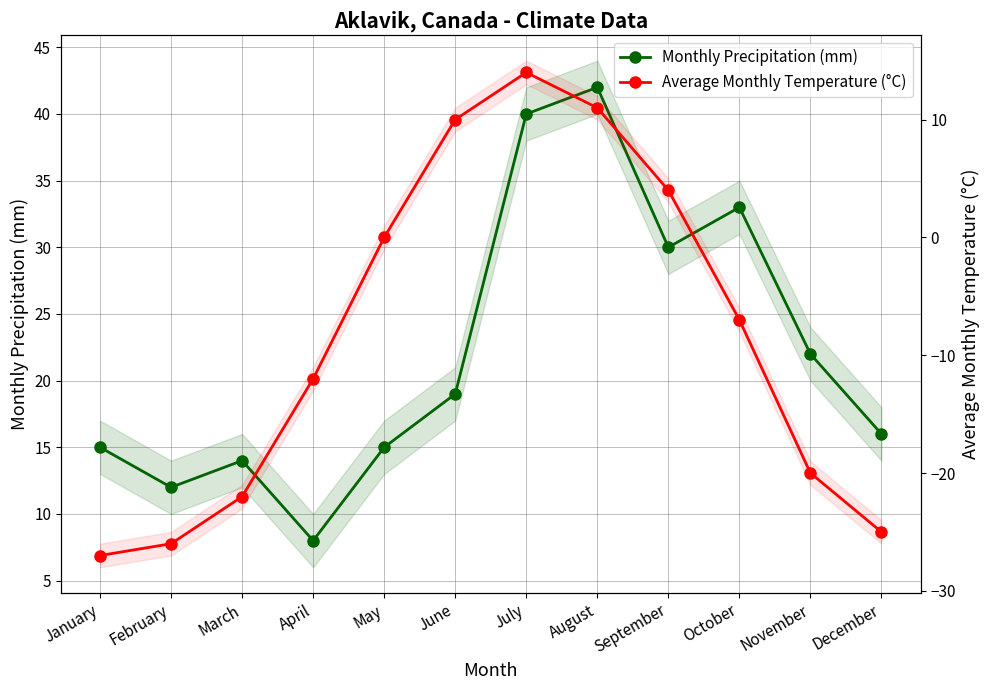

Reading left to right, extract all data points from this chart.

Monthly Precipitation (mm): January=15	February=12	March=14	April=8	May=15	June=19	July=40	August=42	September=30	October=33	November=22	December=16
Average Monthly Temperature (°C): January=-27	February=-26	March=-22	April=-12	May=0	June=10	July=14	August=11	September=4	October=-7	November=-20	December=-25